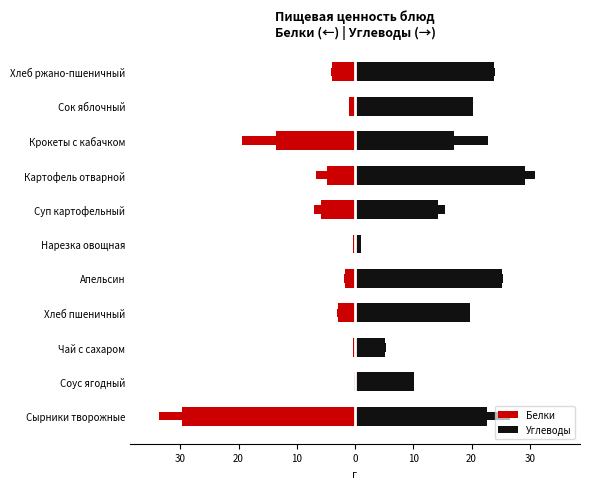

How many bars are there in total?

22